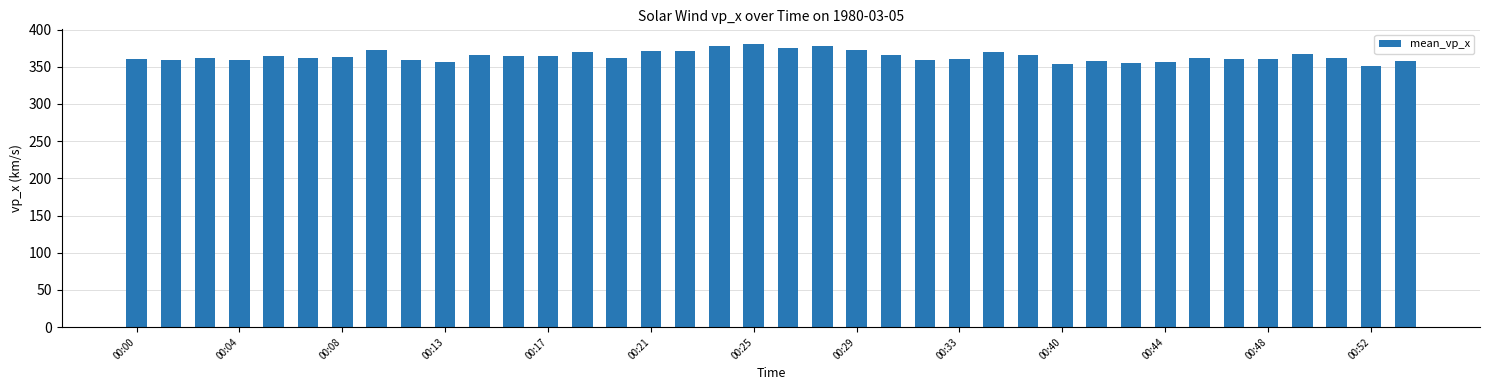

What is the average value?

364.0